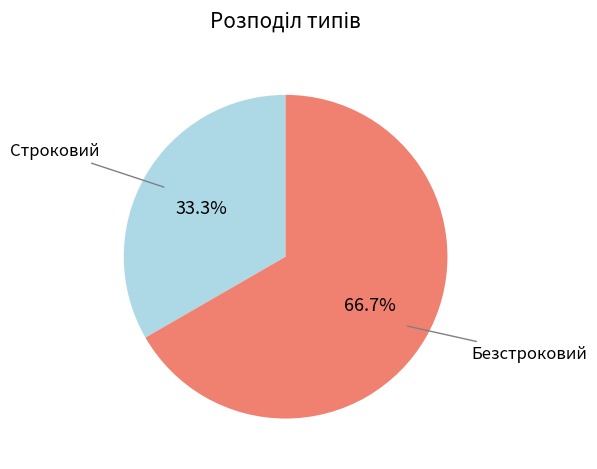

True or false: Безстроковий accounts for 59% of the total.

False